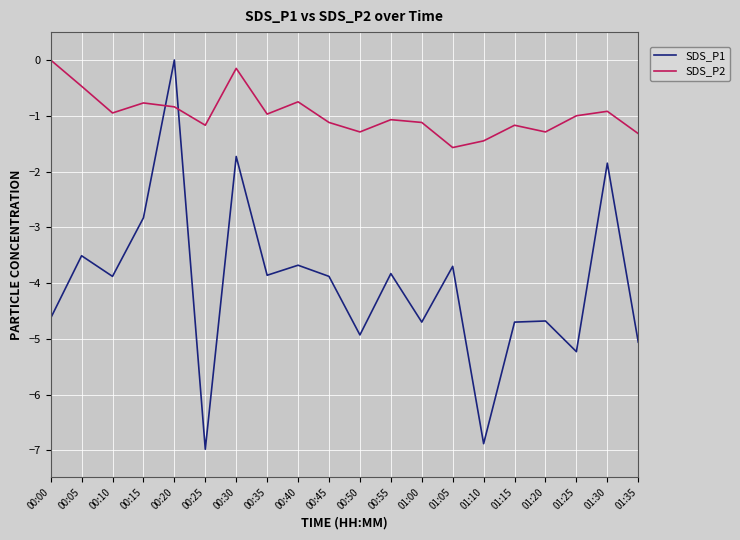

Rank the series by their average value, from lowest to highest.

SDS_P1, SDS_P2